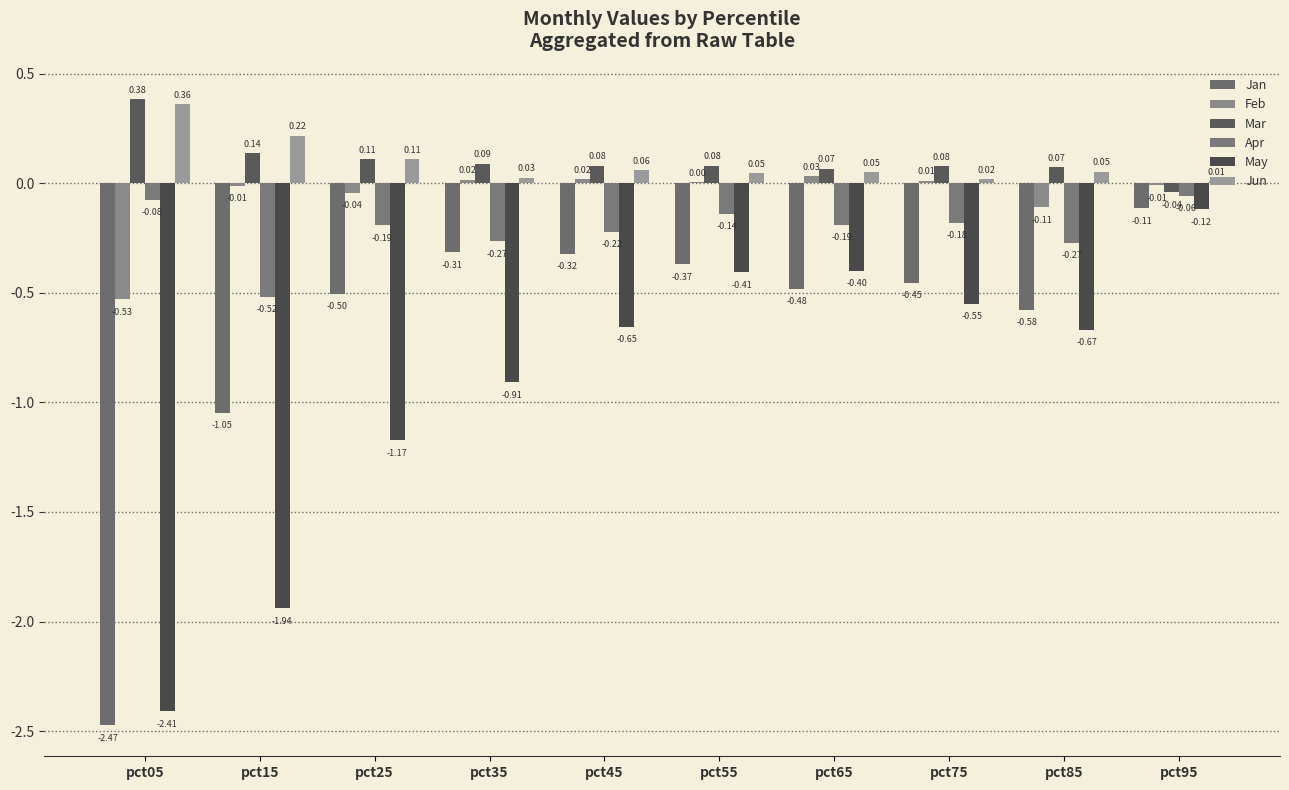

Is the value of Feb at pct55 greater than the value of Jan at pct95?

Yes